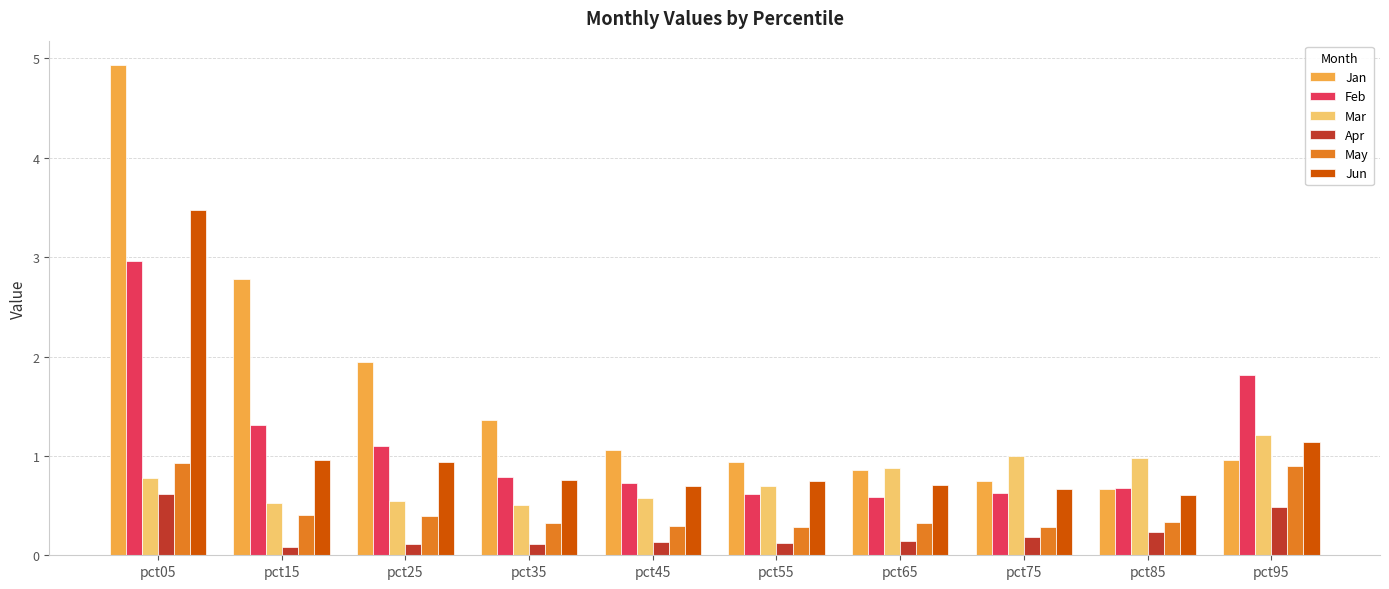

How many groups of bars are there?

10